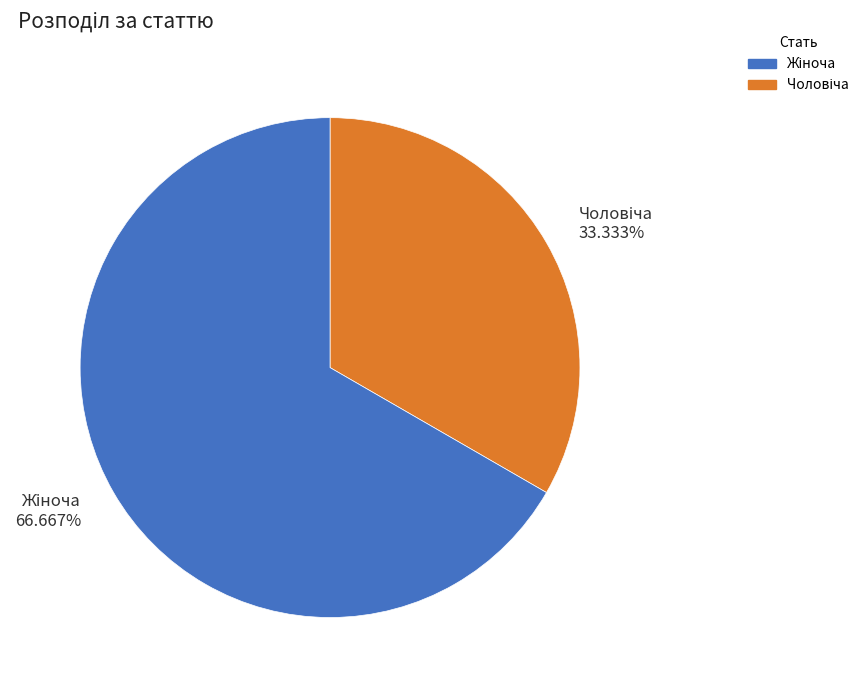

Does any single category account for the majority?

Yes